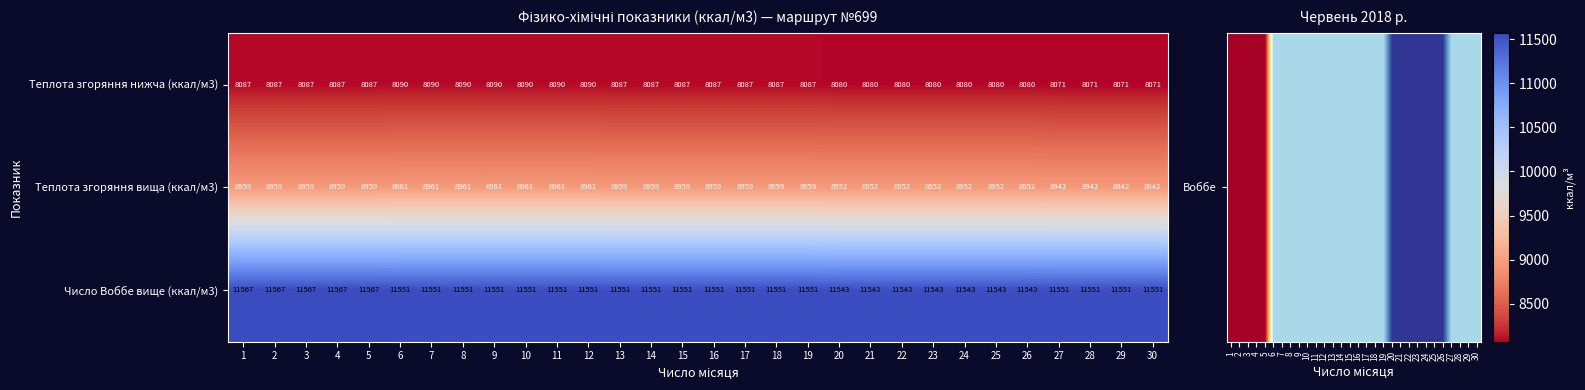

List the series in order of their peak value, lowest first.

Теплота згоряння нижча (ккал/м3), Теплота згоряння вища (ккал/м3), Число Воббе вище (ккал/м3)